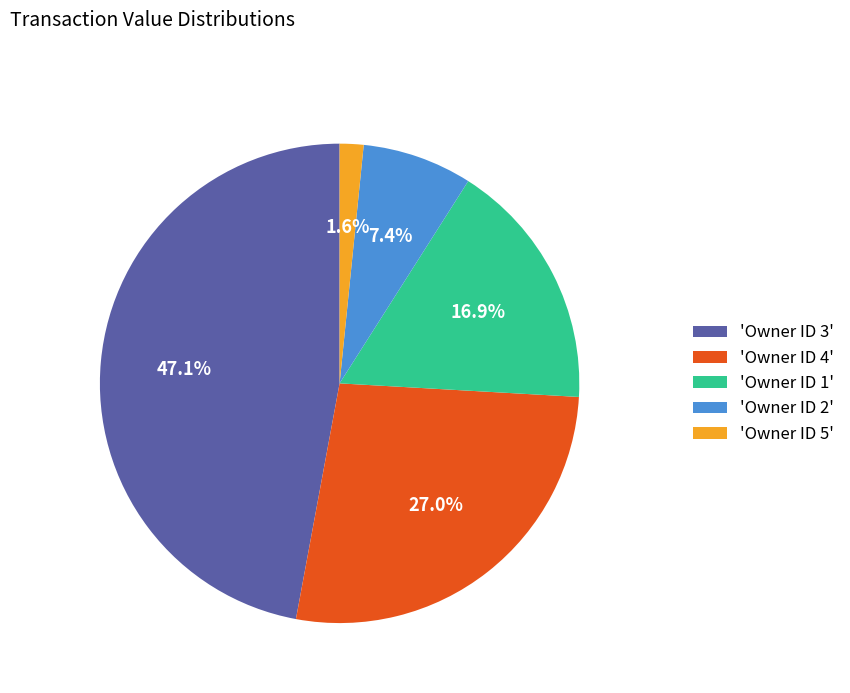

What percentage is NOT represented by 'Owner ID 4'?

73.0%